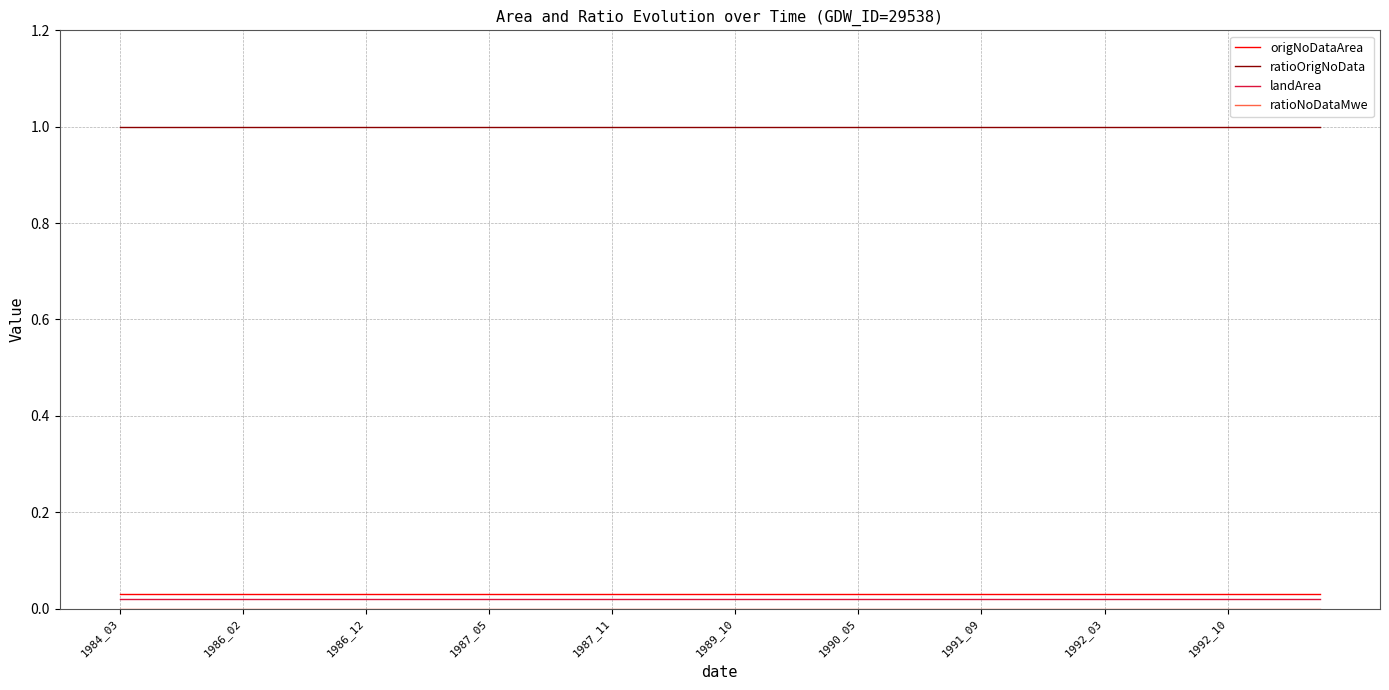

True or false: origNoDataArea and landArea cross at least once.

False